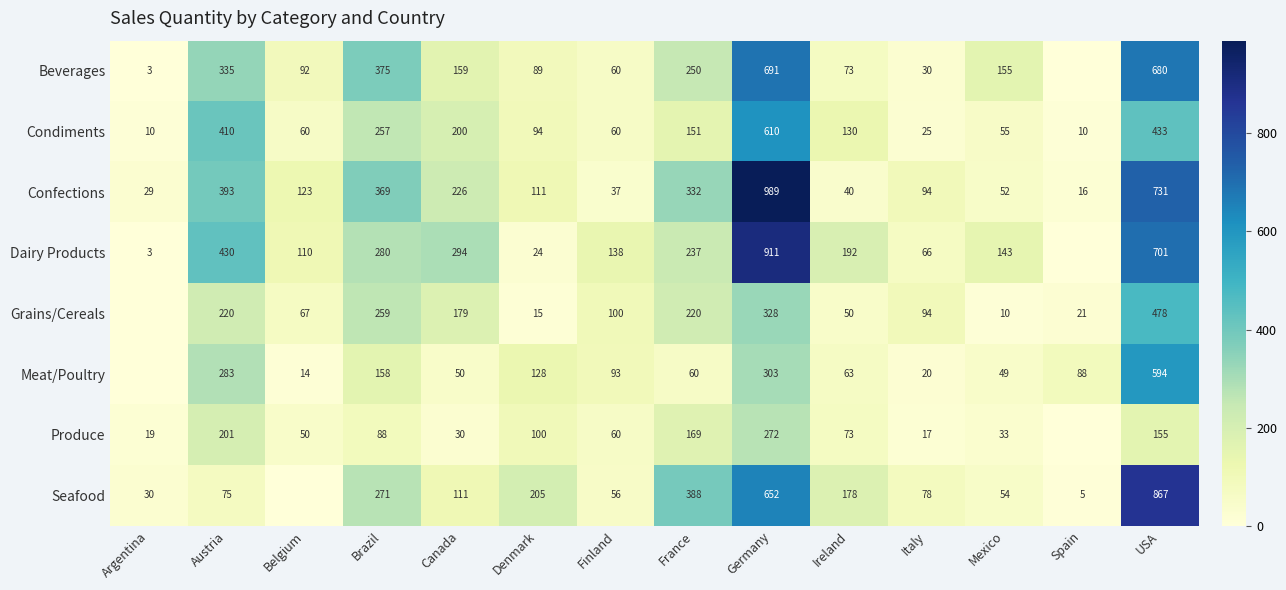

How many distinct data groups are displayed?

8